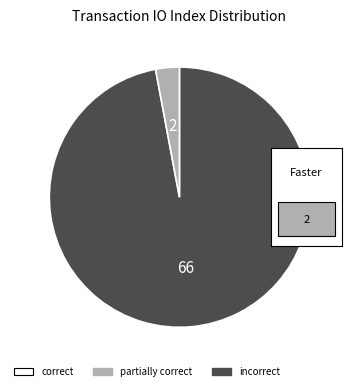

Count the number of slices in the pie.

2